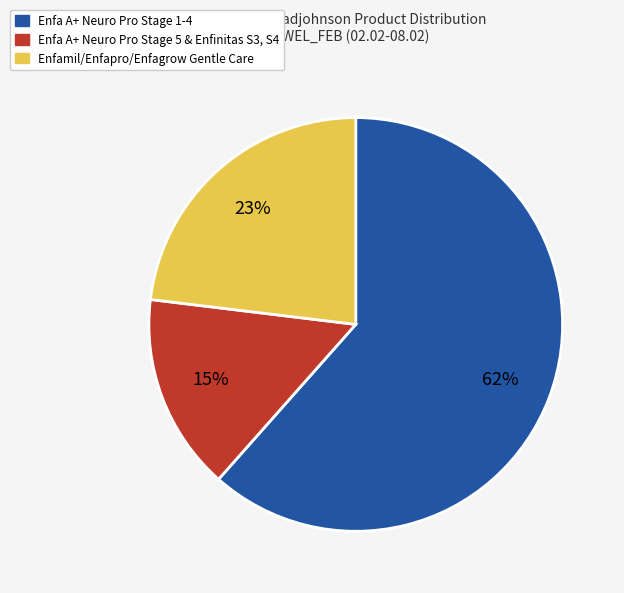

Is there a majority slice in this chart?

Yes